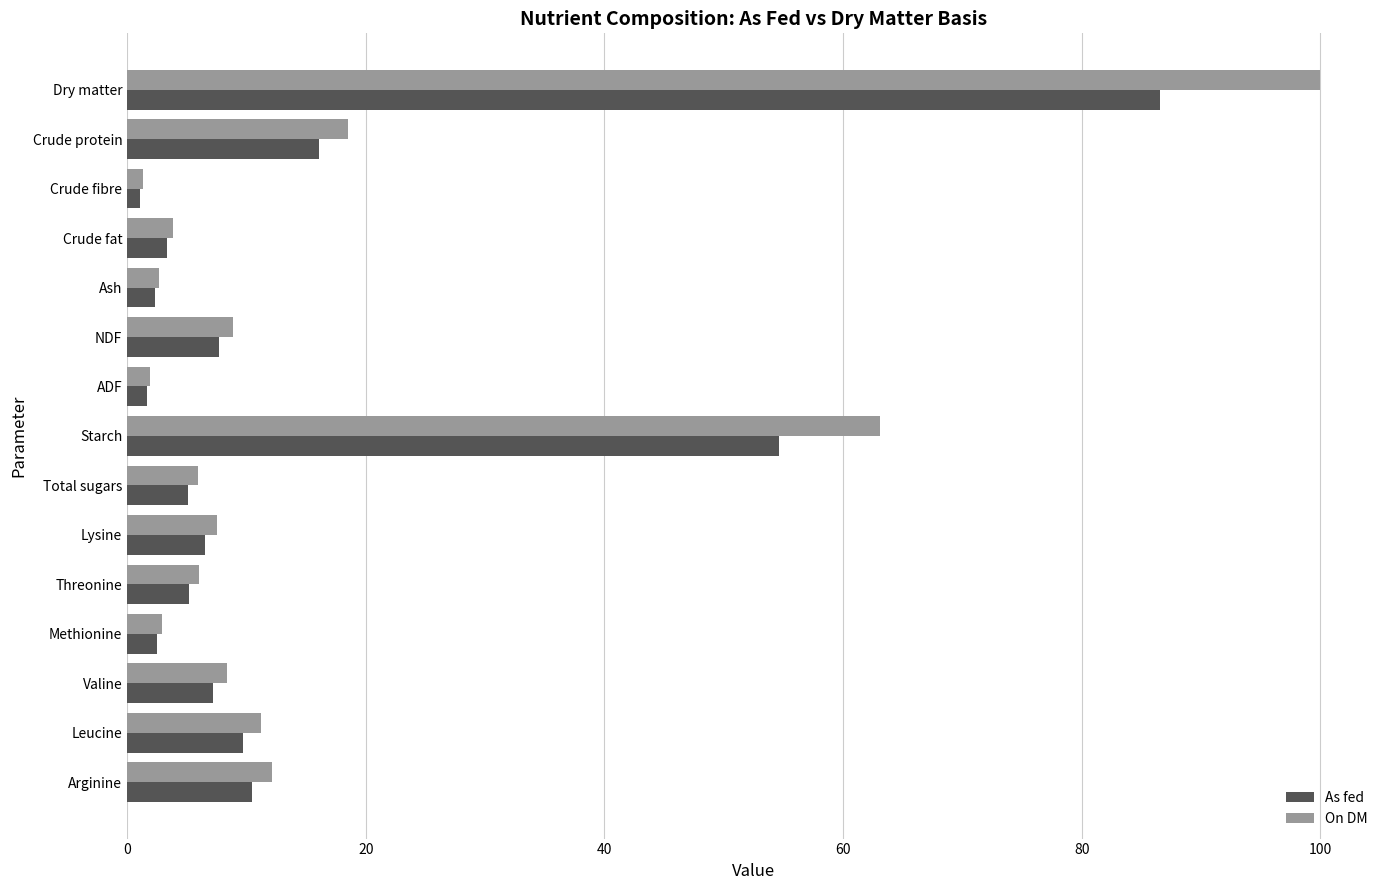

Where is As fed nearest to the value 43?

Starch